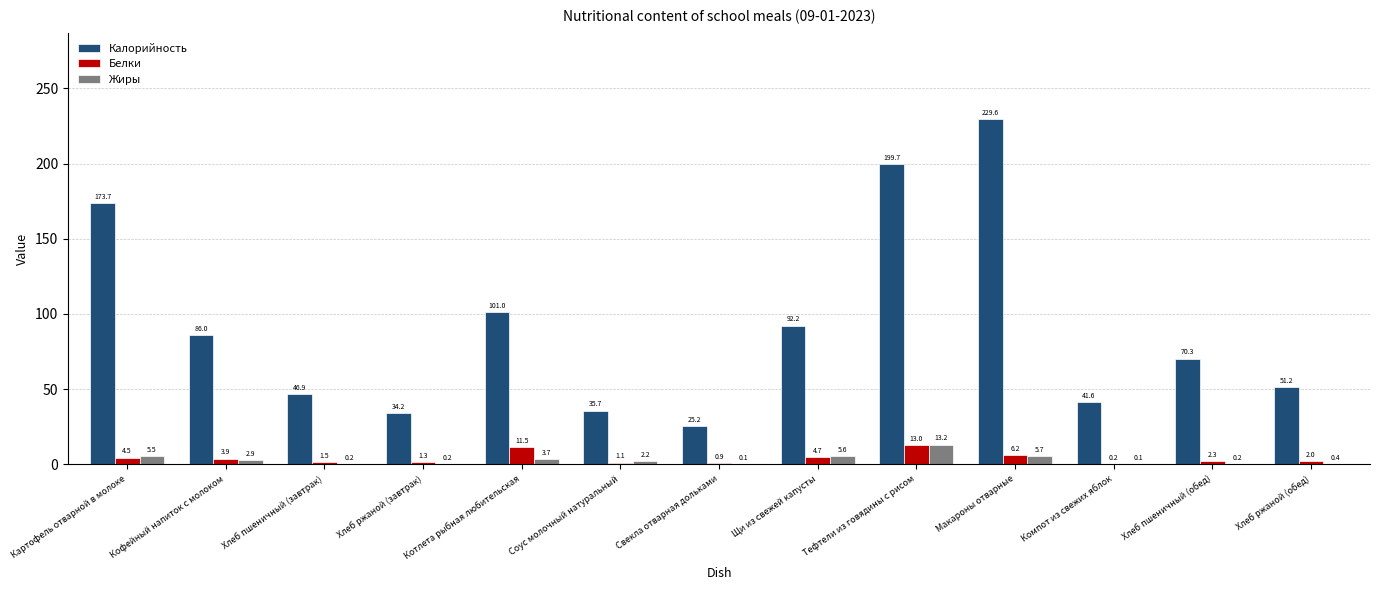

Which category has the highest value in the Калорийность series?

Макароны отварные